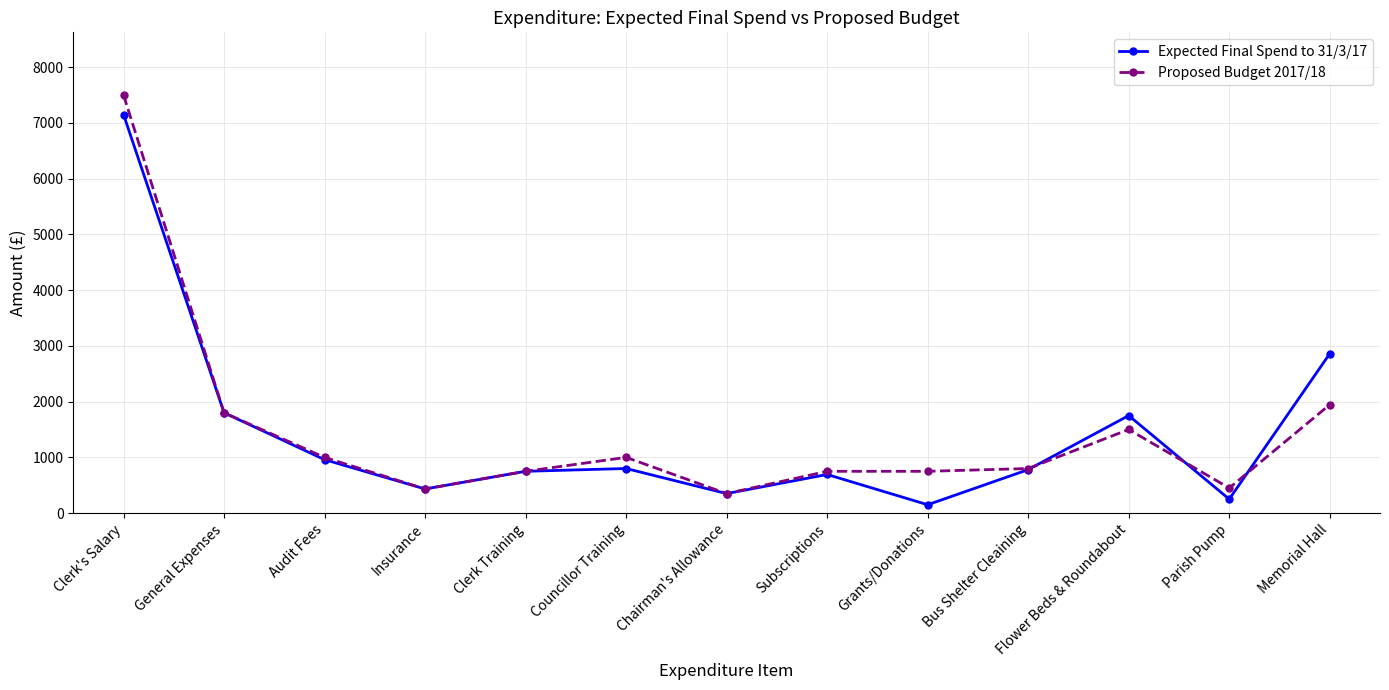

What is the difference between the Proposed Budget 2017/18 values at Parish Pump and Chairman's Allowance?

100